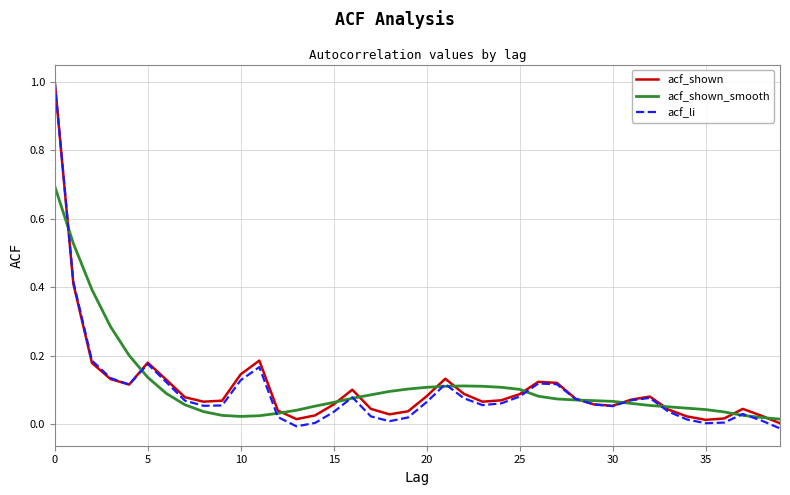

Which series has the widest spread of values?

acf_li